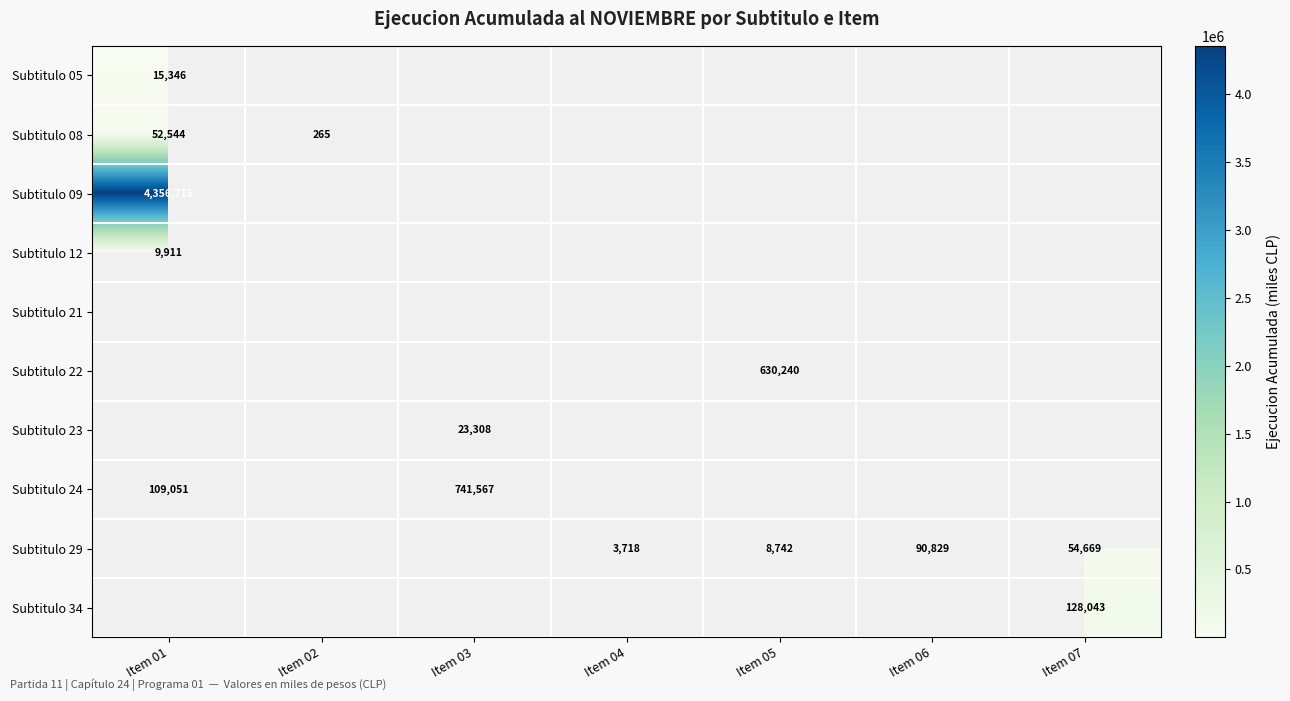

The Subtitulo 23 series shows 31734.0 at Item 03. True or false?

False